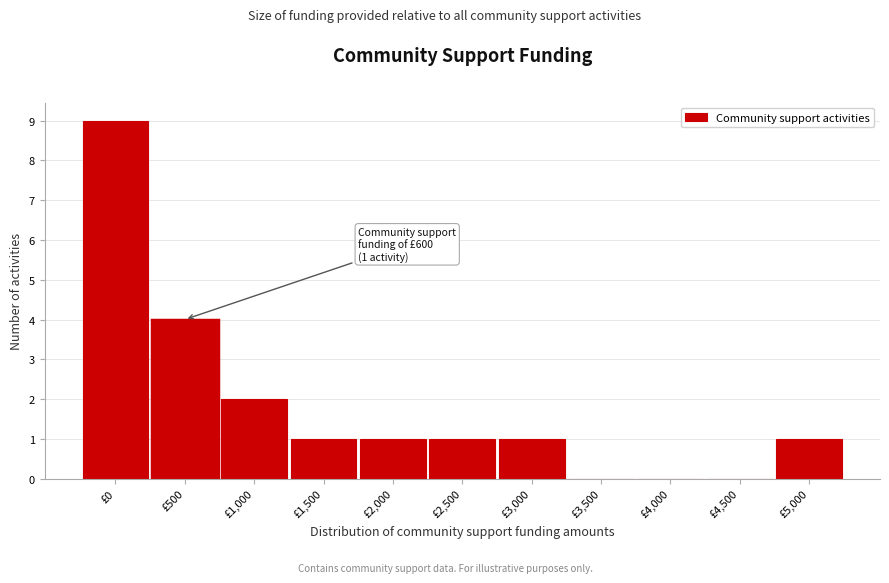

Reading left to right, extract all data points from this chart.

£0=9	£500=4	£1,000=2	£1,500=1	£2,000=1	£2,500=1	£3,000=1	£3,500=0	£4,000=0	£4,500=0	£5,000=1